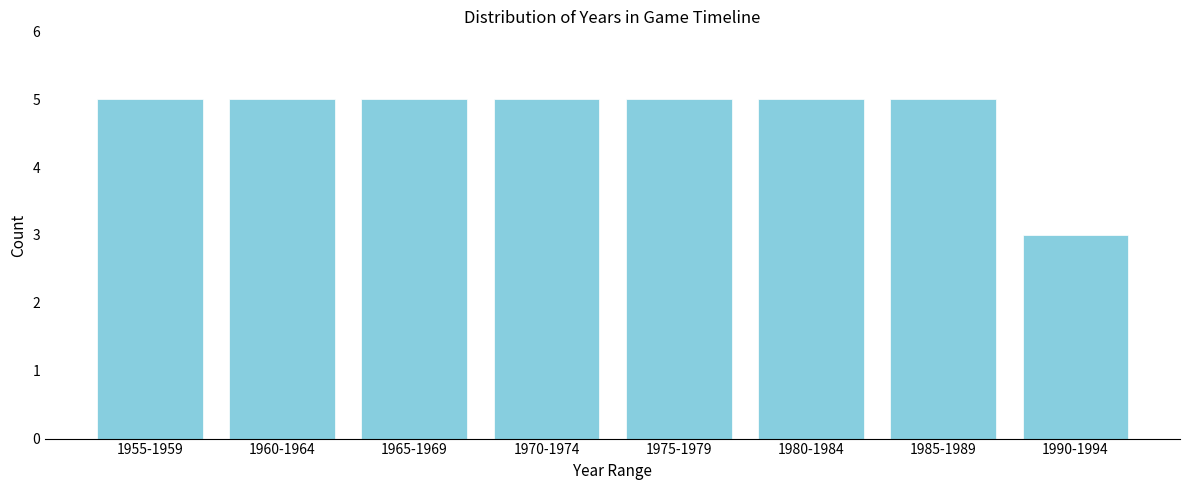

Reading left to right, list all the values displayed in this chart.

1955-1959=5	1960-1964=5	1965-1969=5	1970-1974=5	1975-1979=5	1980-1984=5	1985-1989=5	1990-1994=3